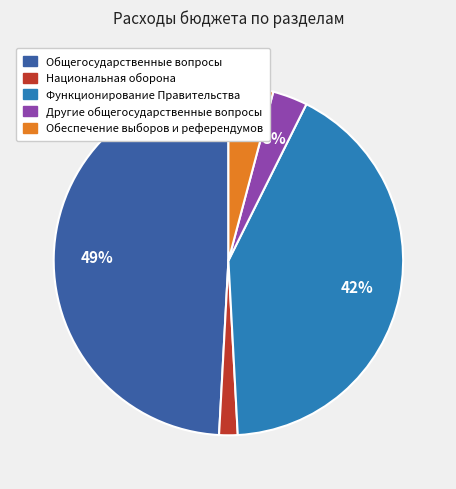

Is it true that Другие общегосударственные вопросы is 3% of the pie?

True